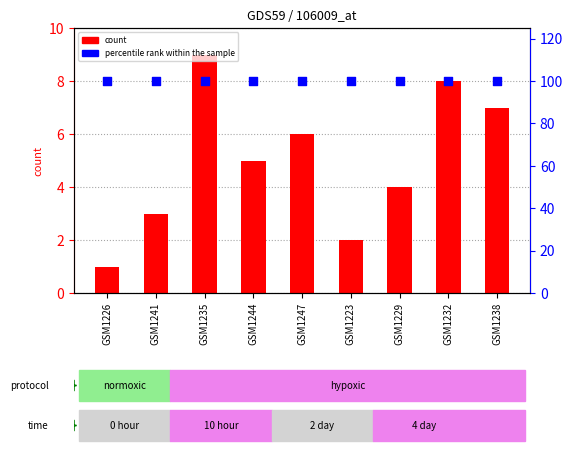

Is the value of count at GSM1232 greater than the value of percentile rank within the sample at GSM1244?

No